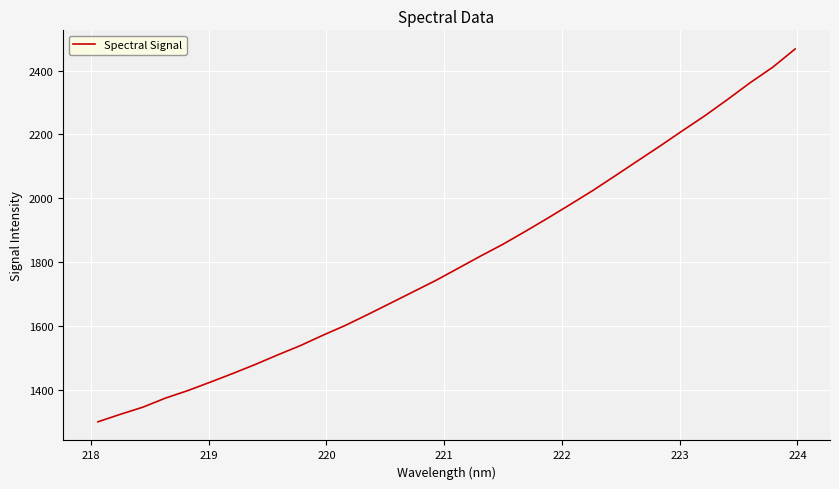

What is the greatest value displayed?

2467.7